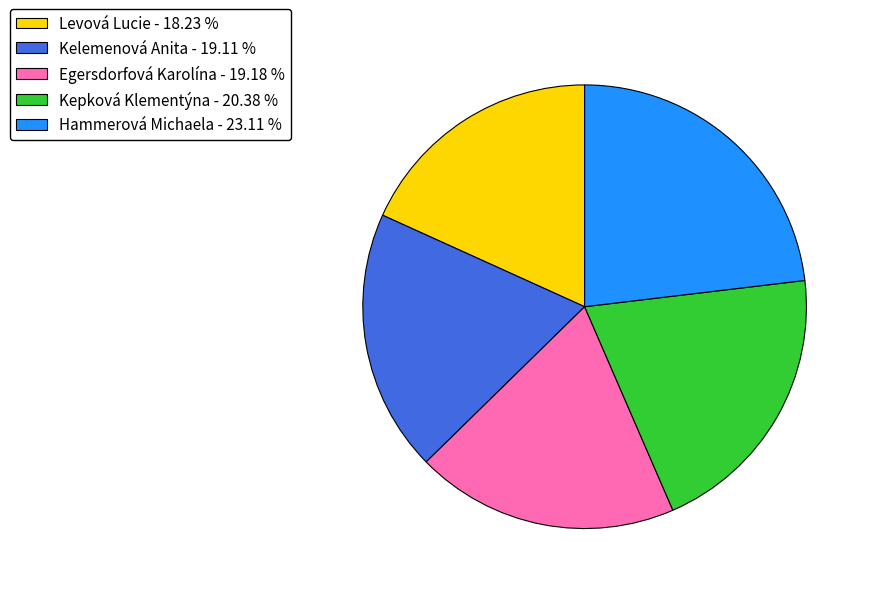

Is Levová Lucie the majority of the pie?

No